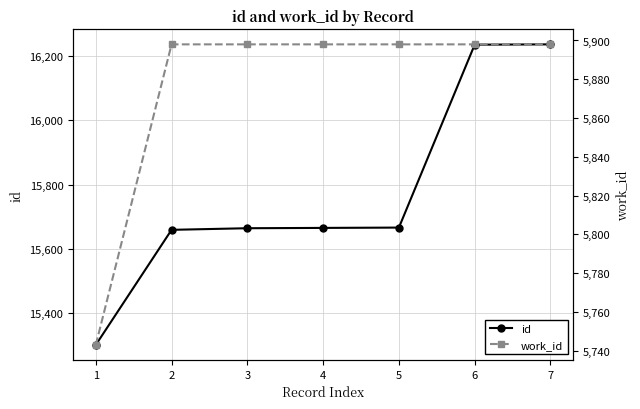

At how many categories does at least one series exceed 13983?

7